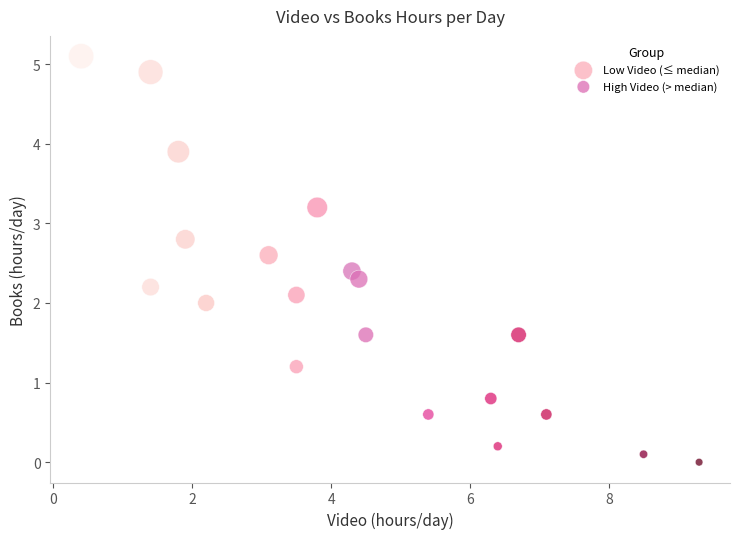

Which series reaches the minimum Y coordinate?

High Video (> median)